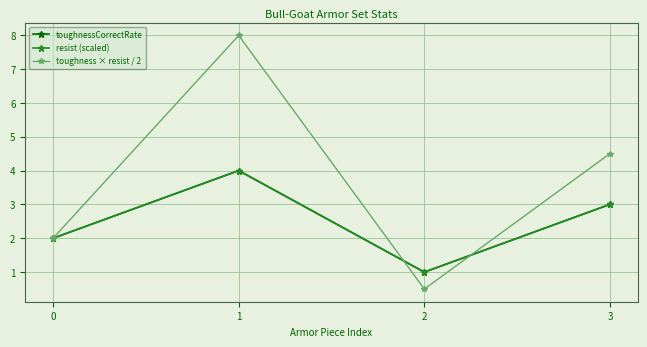

After their last crossing, which series has the higher values: resist (scaled) or toughness × resist / 2?

toughness × resist / 2